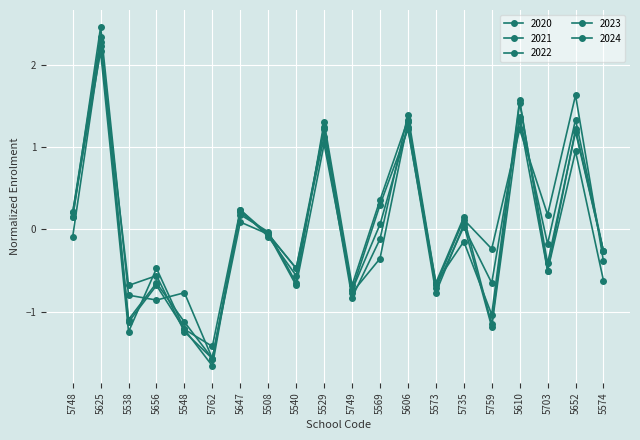

How many values in the 2021 series exceed 0?

8